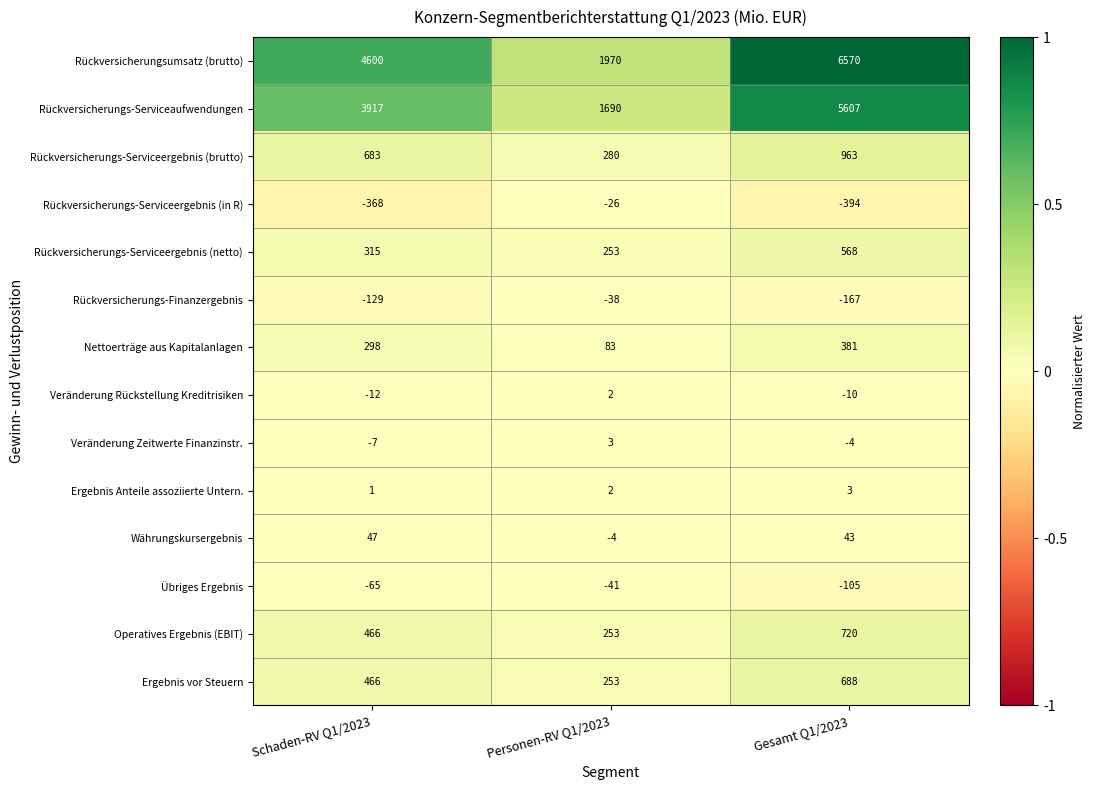

Read the Rückversicherungs-Serviceergebnis (brutto) value at Gesamt Q1/2023, to the nearest 100.

1000